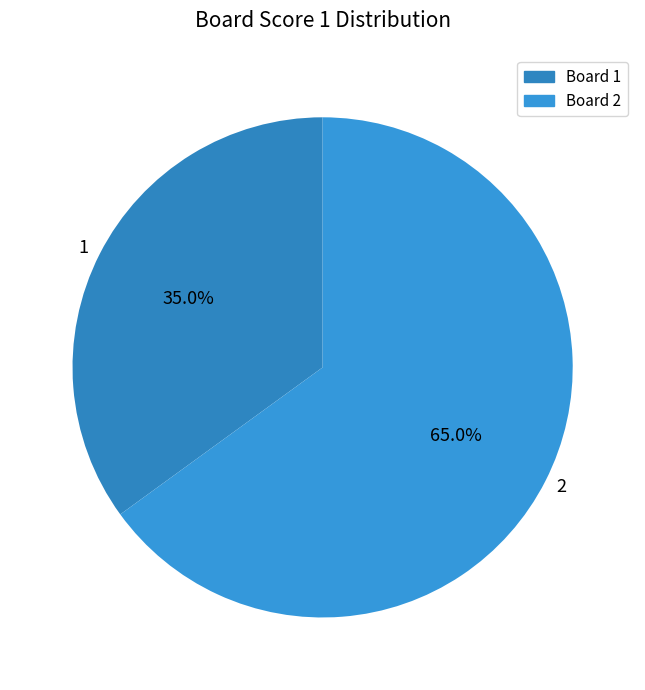

True or false: 2 accounts for 51% of the total.

False